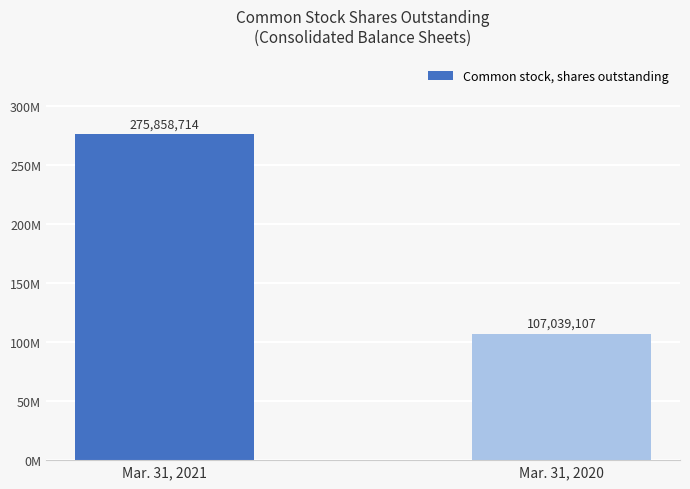

Reading left to right, what are all the values shown in this chart?

Mar. 31, 2021=275858714	Mar. 31, 2020=107039107